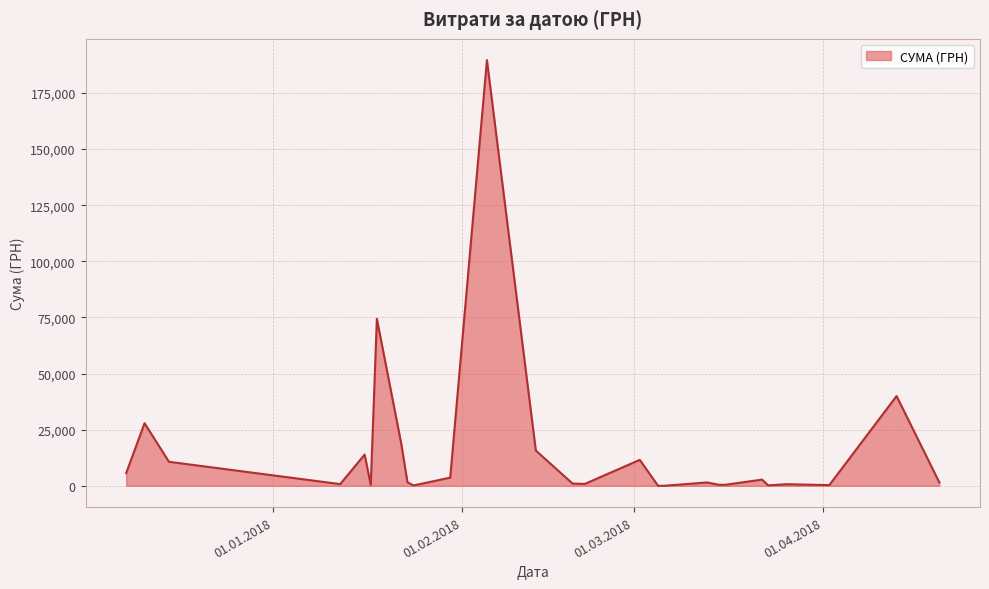

What is the maximum value shown in the chart?

189658.9